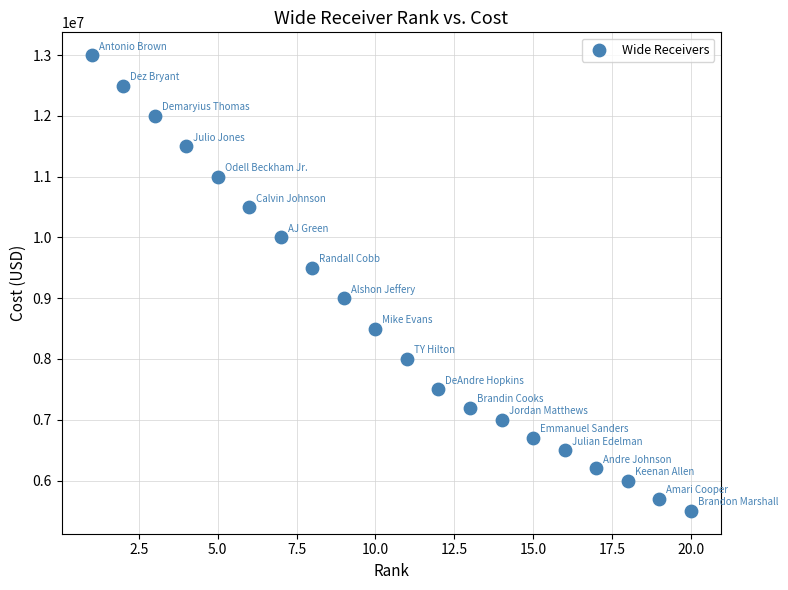

What is the range of X values (max minus min)?

19